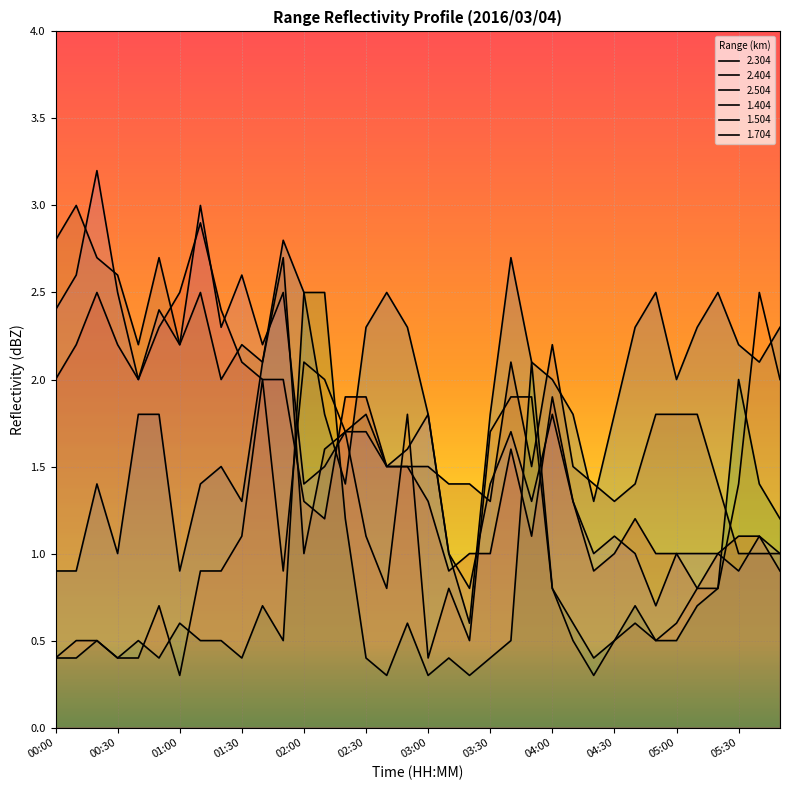

Does the chart display data point markers on the line(s)?

No